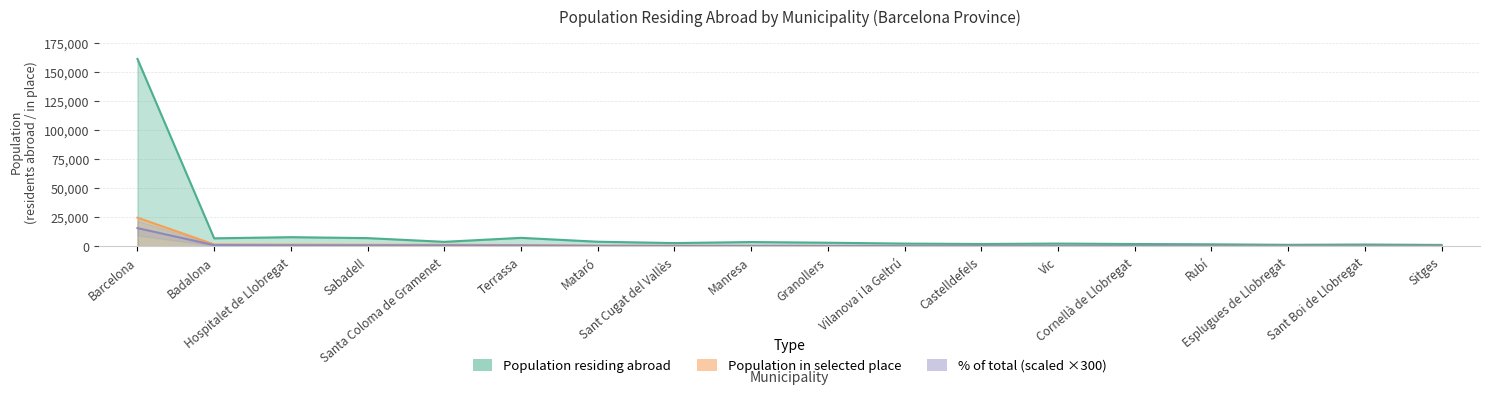

What value does the data have at Esplugues de Llobregat?

186.0